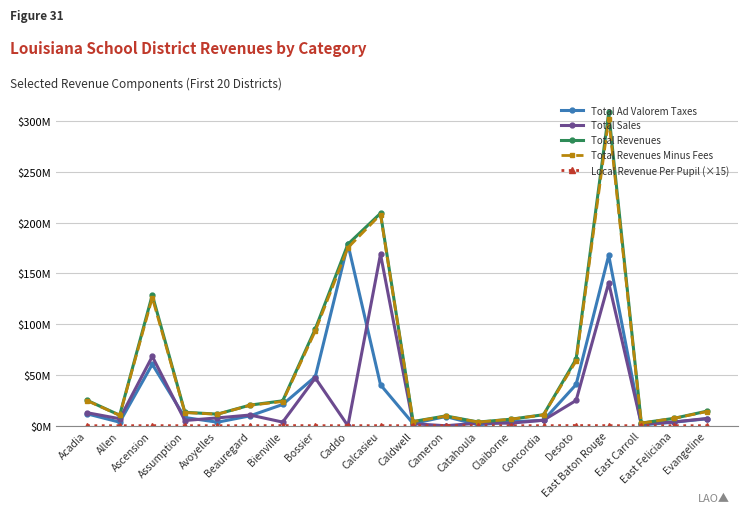

Between Avoyelles and Desoto, which series saw the biggest shift?

Total Revenues